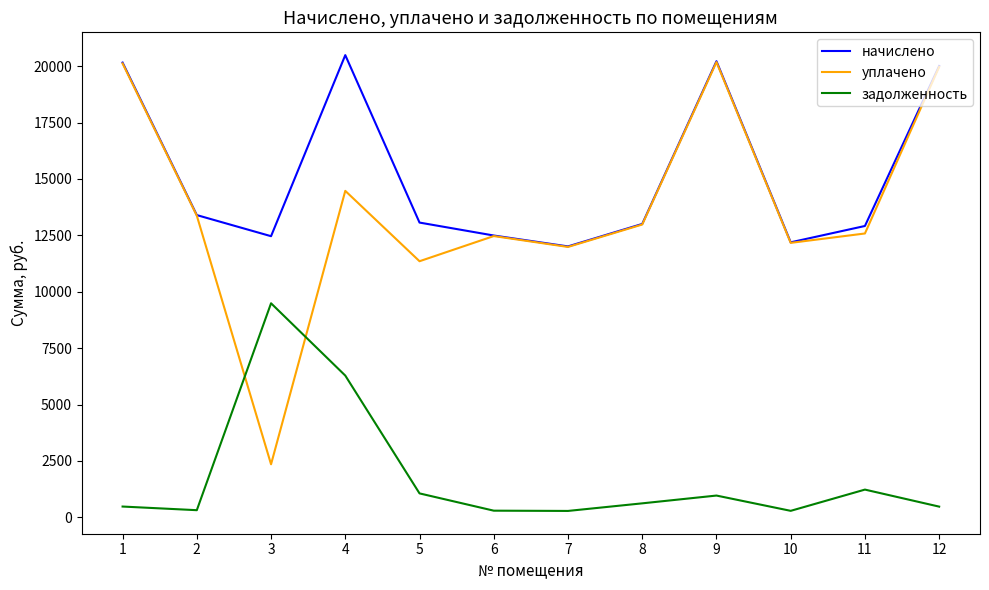

What are all the series names shown in the legend?

начислено, уплачено, задолженность